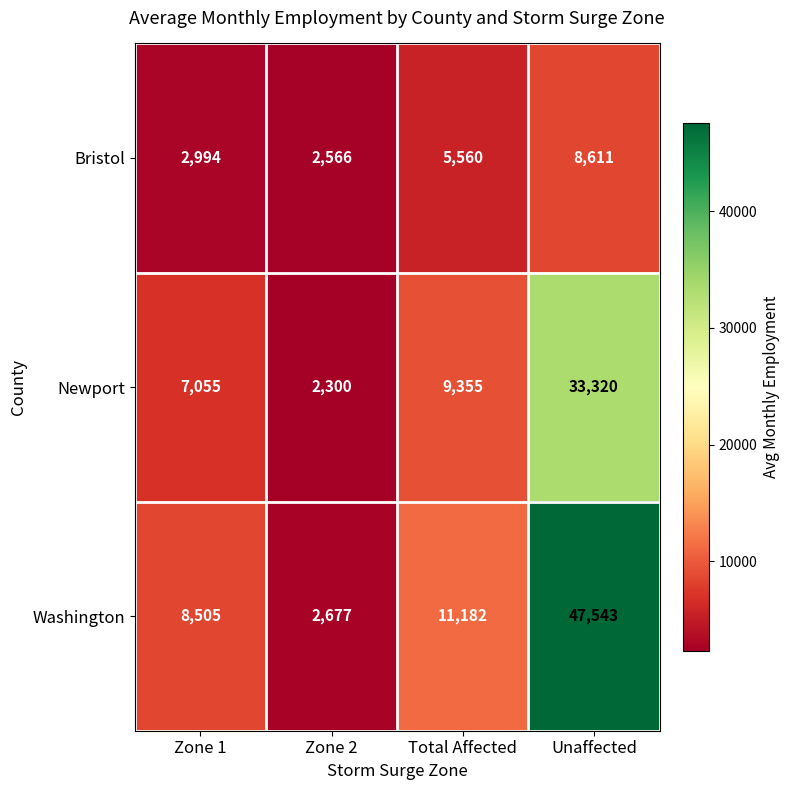

What is the total value across all series at Zone 1?

18554